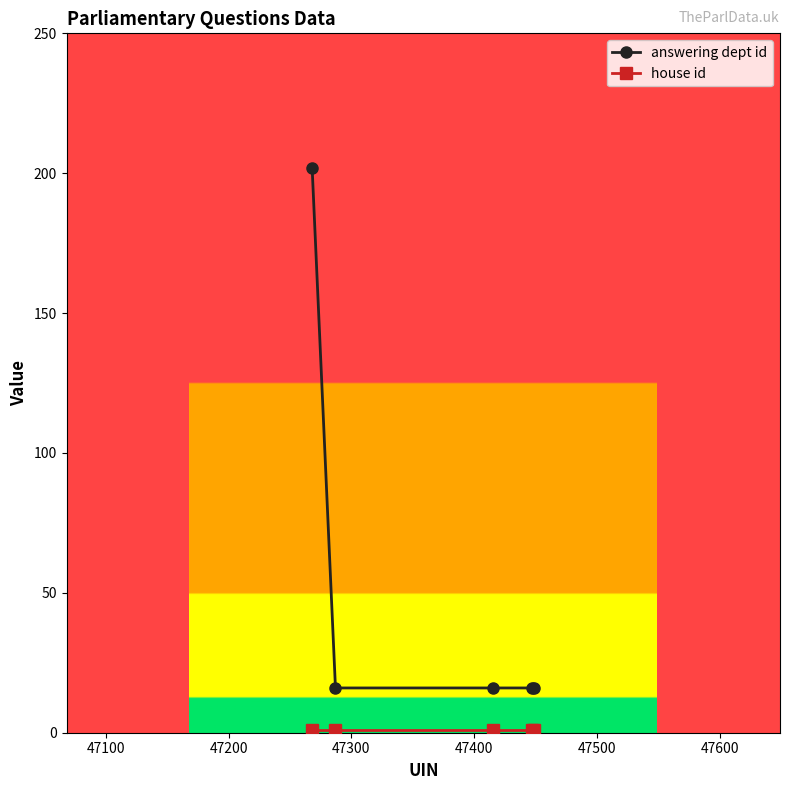

Is this an area chart (filled region under the line)?

No